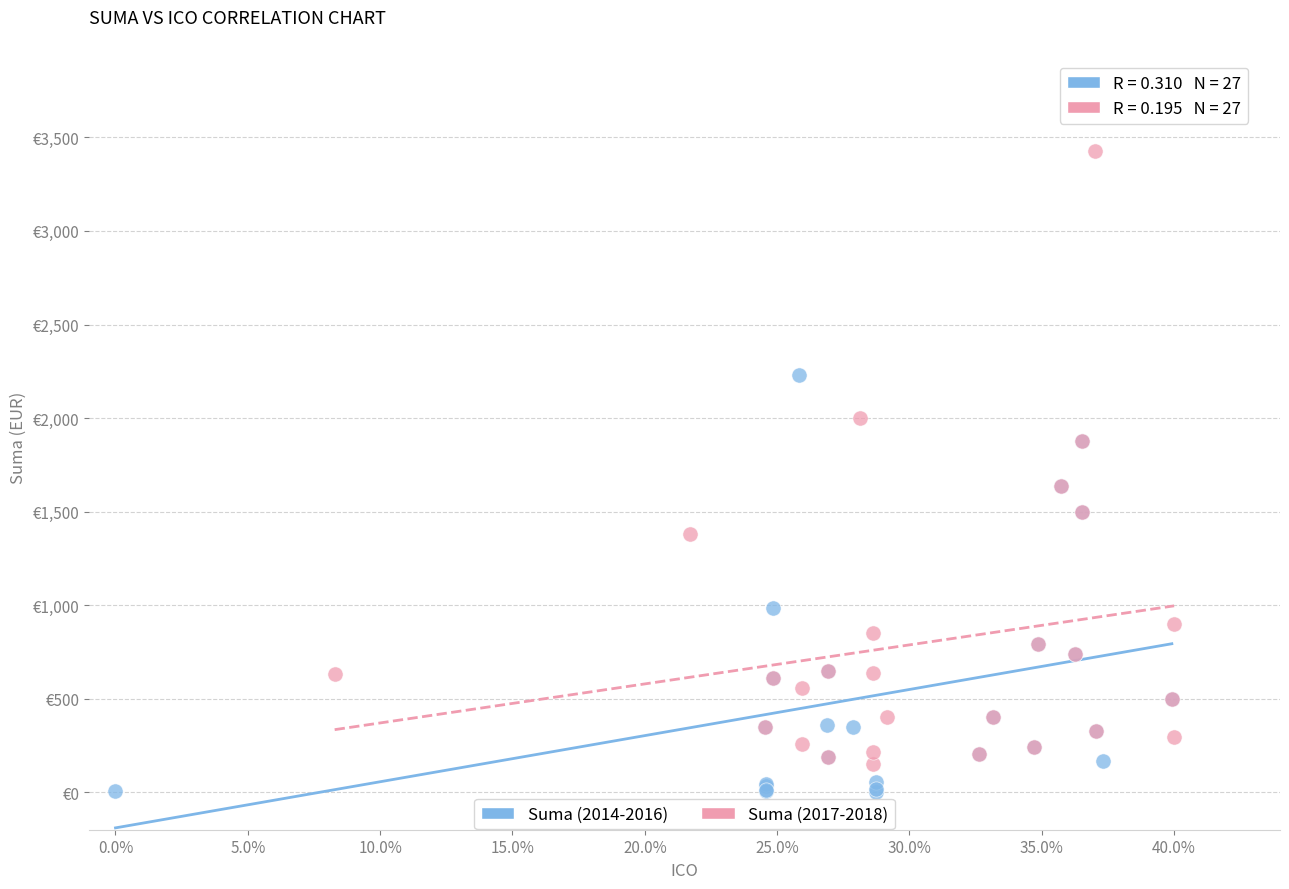

What are all the series names shown in the legend?

Suma (2014-2016), Suma (2017-2018)